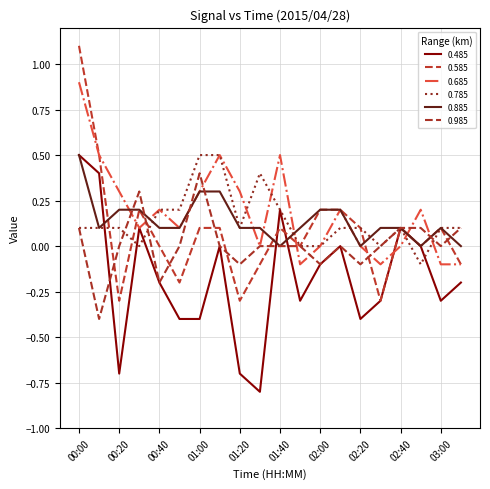

How many interior local peaks does the 0.485 series have?

5